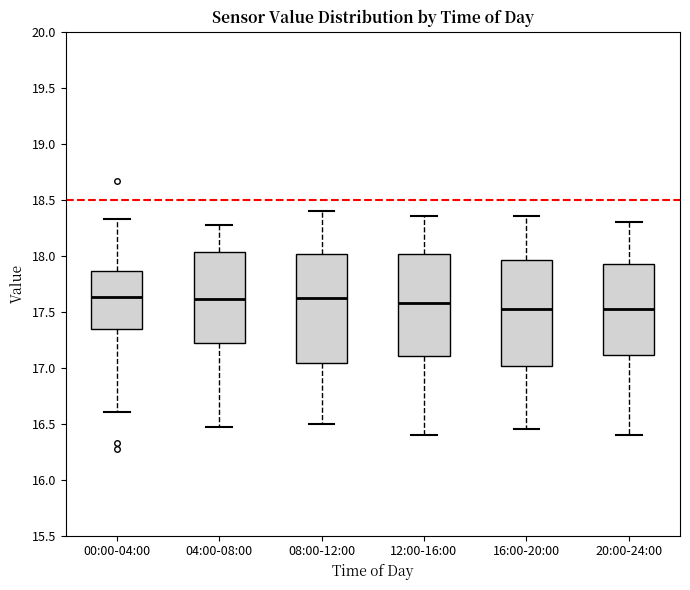

Where does the upper whisker of the box for 20:00-24:00 end on the y-axis? The values are not printed on the chart, so give them approximately, as read against the axis.

18.30